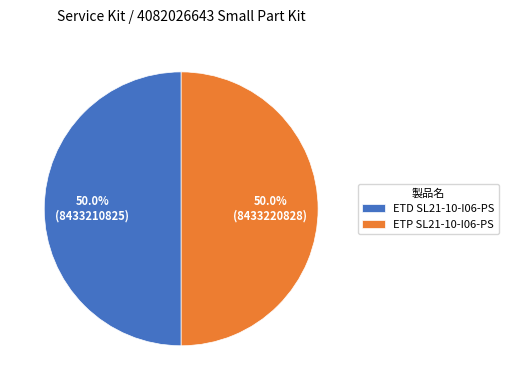

What is the ratio of the value at ETP SL21-10-I06-PS to the value at ETD SL21-10-I06-PS?

1.0